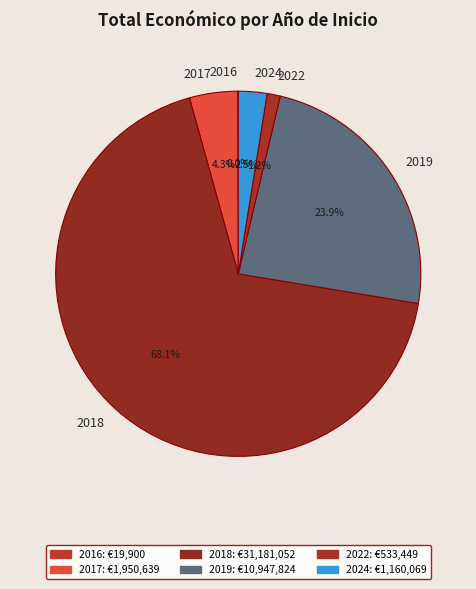

To the nearest percent, what is the average slice percentage?

17%